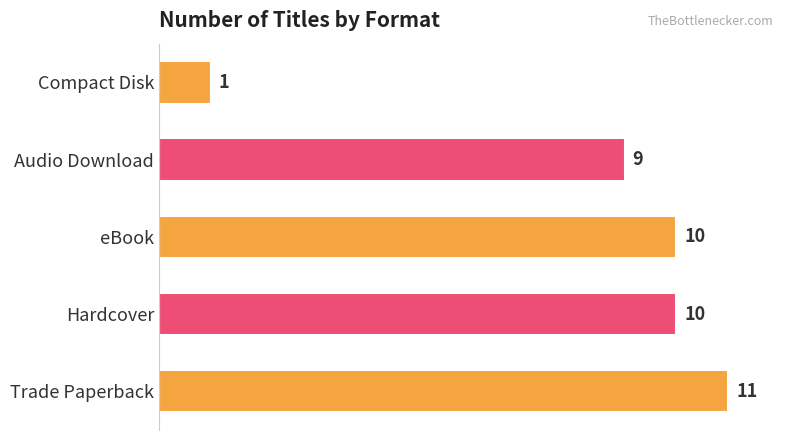

What is the sum of all values?

41